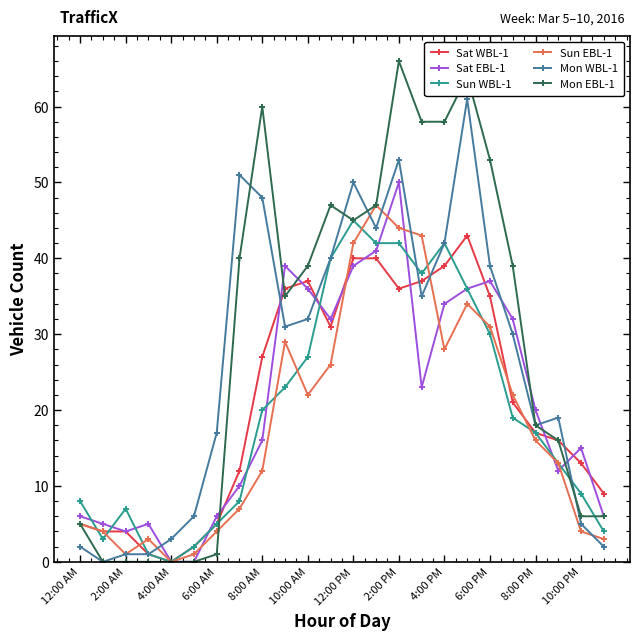

Which series has the largest range (max minus min)?

Mon EBL-1